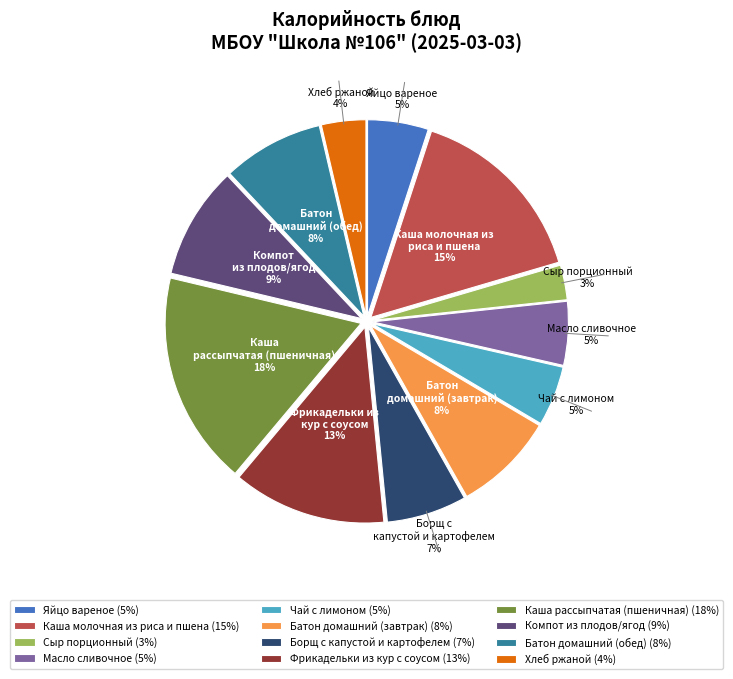

To the nearest percent, what is the combined percentage of Батон домашний (завтрак) and Чай с лимоном?

13%